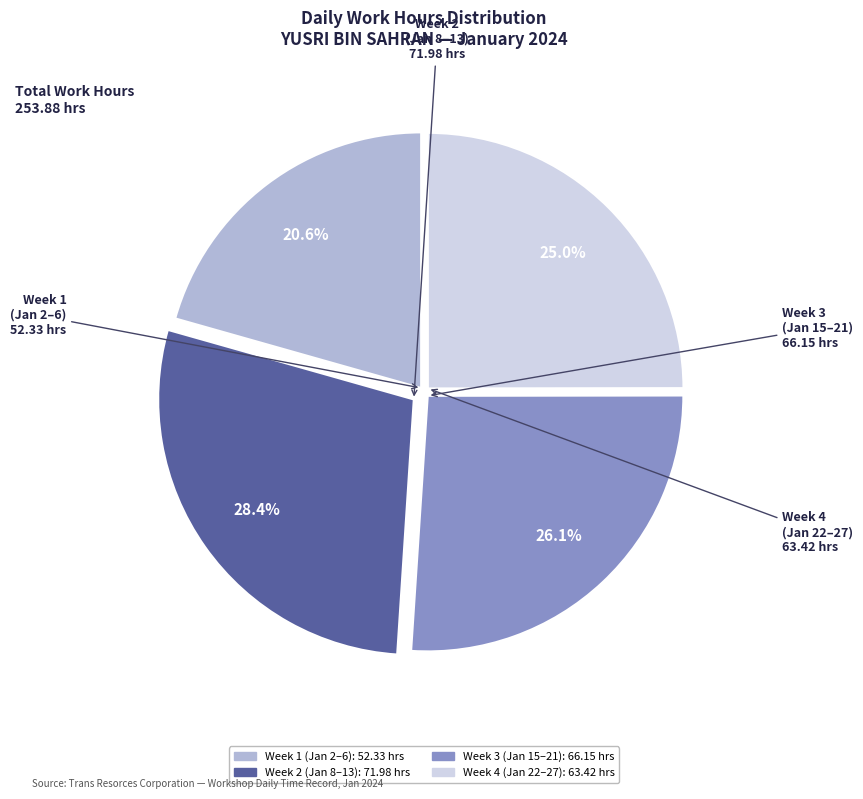

Does any single category account for the majority?

No